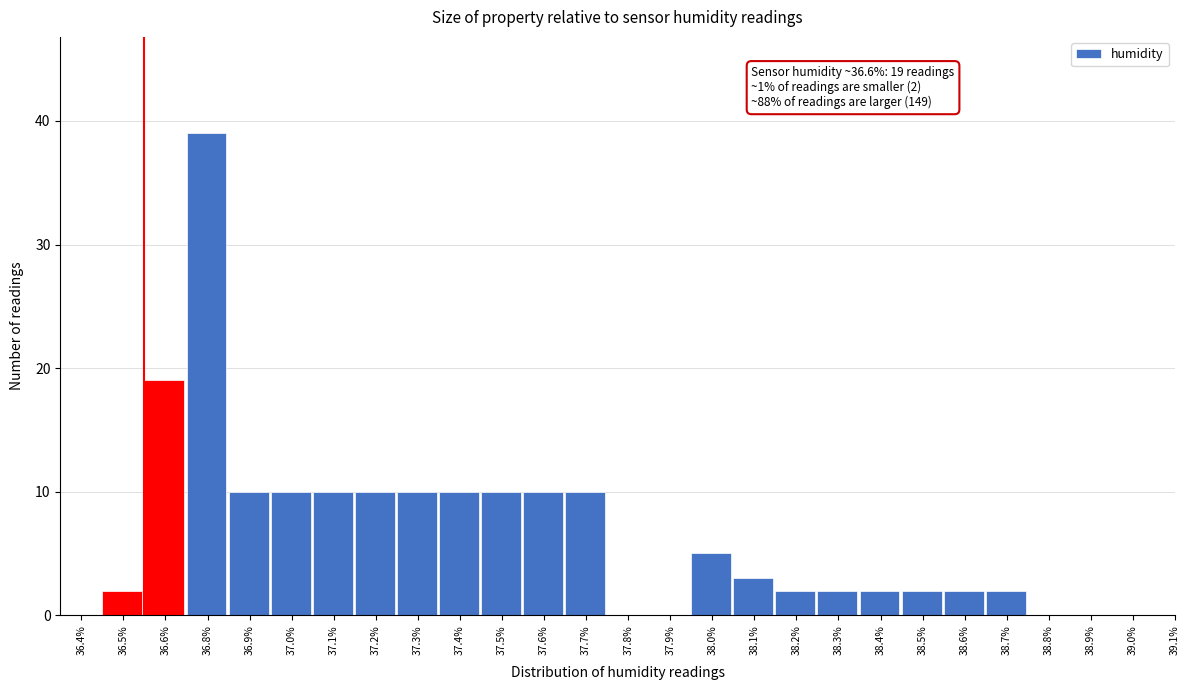

Reading left to right, extract all data points from this chart.

36.4%=0	36.5%=2	36.6%=19	36.8%=39	36.9%=10	37.0%=10	37.1%=10	37.2%=10	37.3%=10	37.4%=10	37.5%=10	37.6%=10	37.7%=10	37.8%=0	37.9%=0	38.0%=5	38.1%=3	38.2%=2	38.3%=2	38.4%=2	38.5%=2	38.6%=2	38.7%=2	38.8%=0	38.9%=0	39.0%=0	39.1%=0